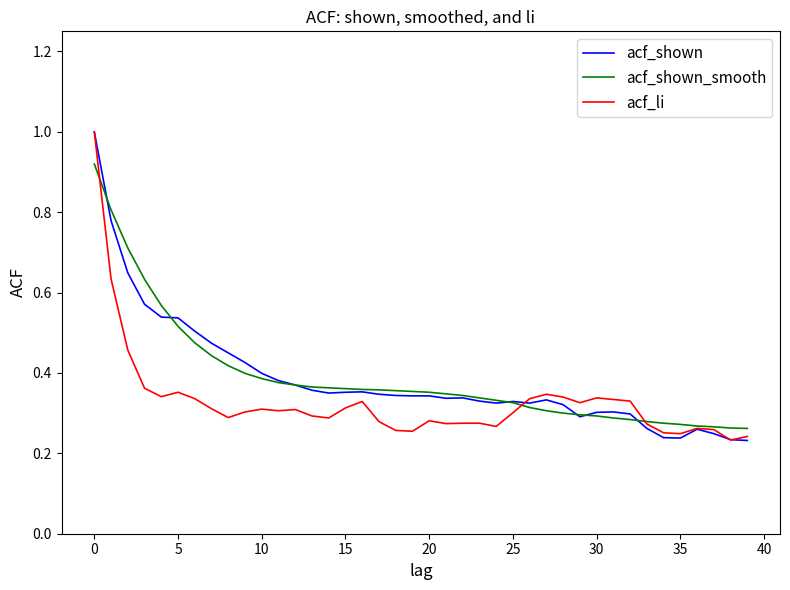

What is the maximum value shown in the chart?

1.0